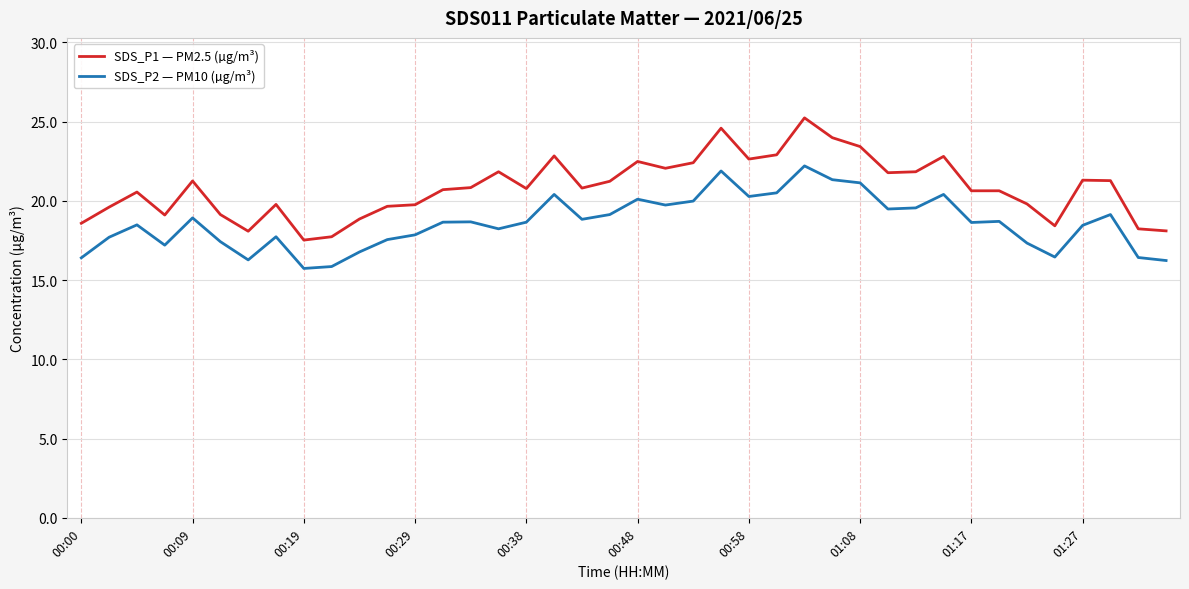

What is the difference between the maximum and minimum values in the SDS_P1 — PM2.5 (µg/m³) series?

7.7